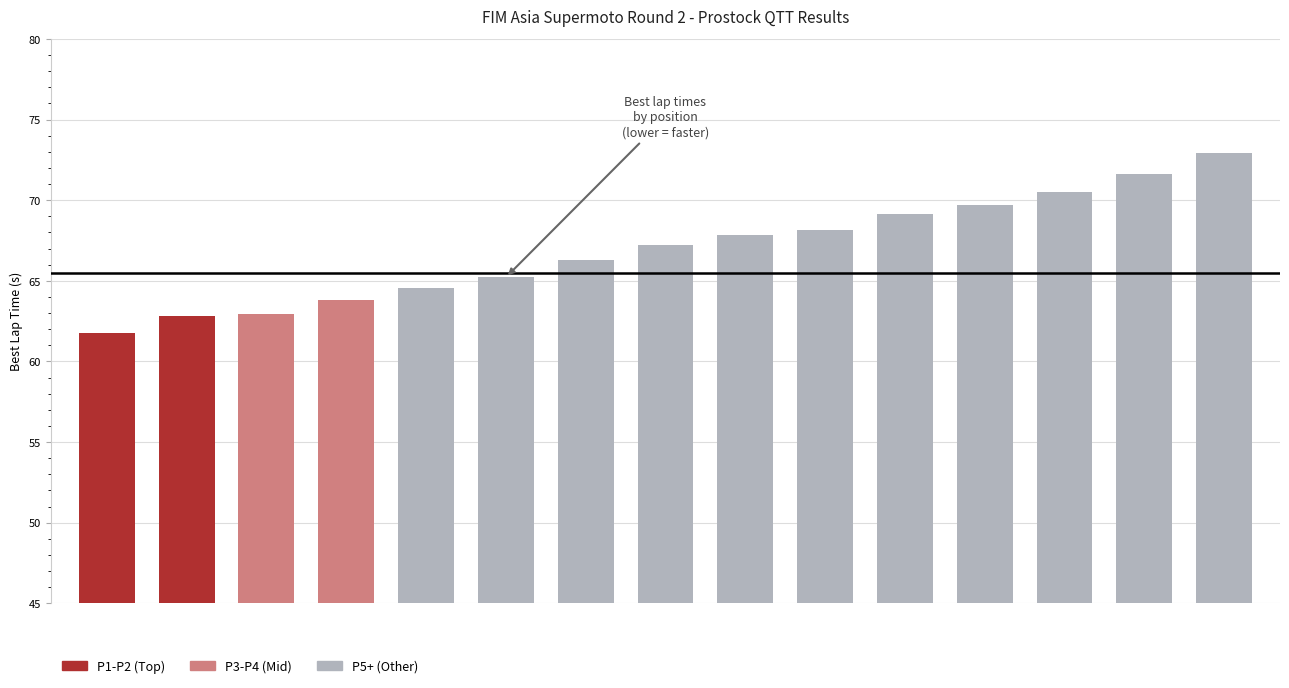

Does the chart contain any negative values?

No